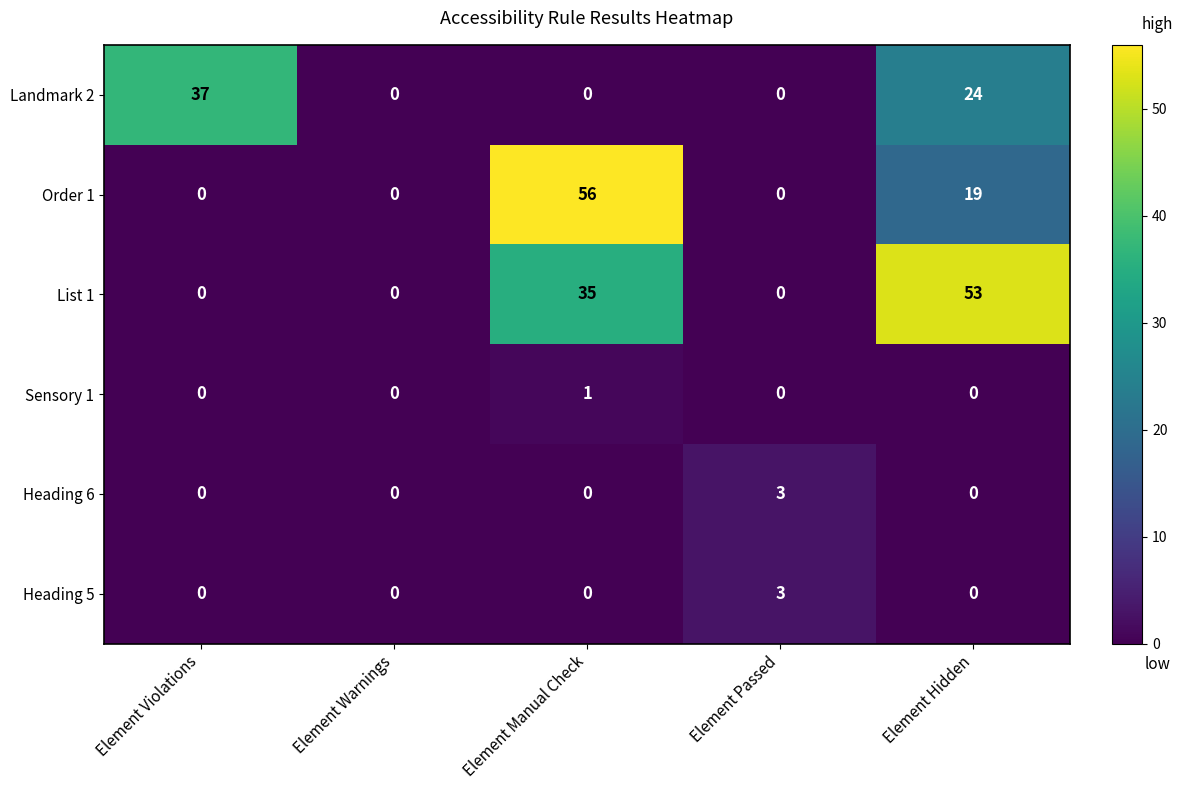

Read the List 1 value at Element Manual Check, to the nearest 10.

40